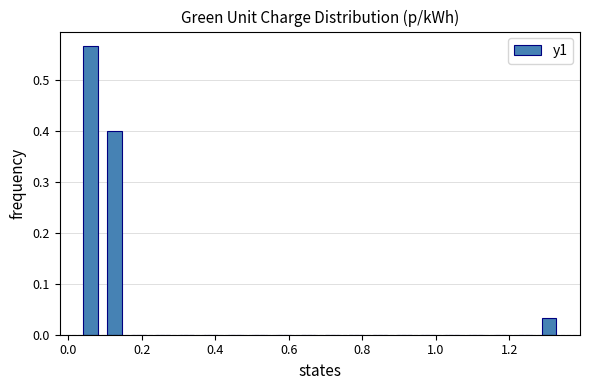

Around what value on the x-axis is the tallest bar? Give the approximate position of its centre, as read against the axis.

0.06